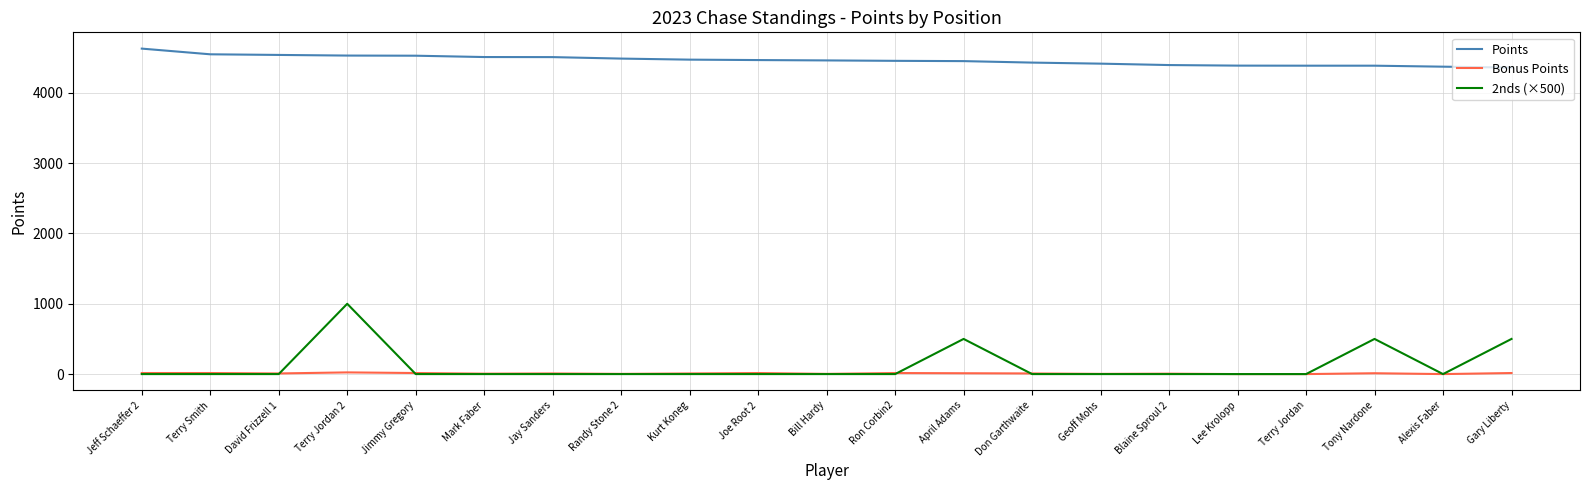

Which series has the largest total across all categories?

Points